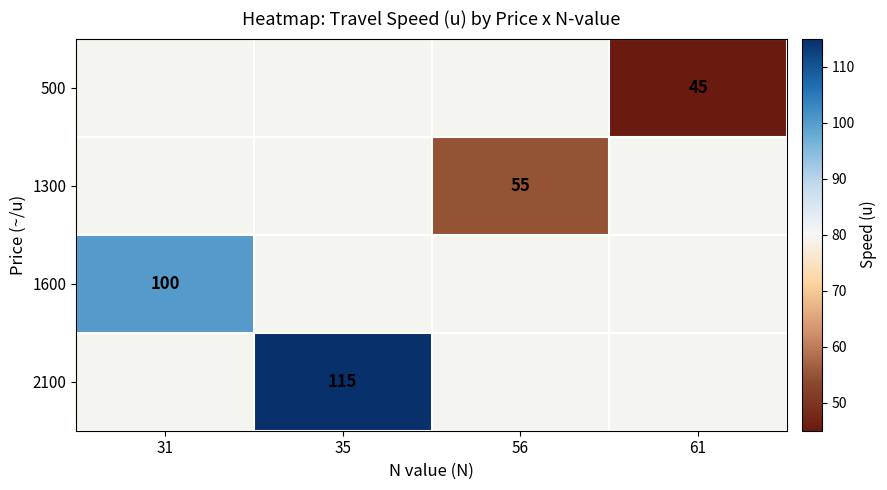

At which category does the chart reach its peak across all series?

35